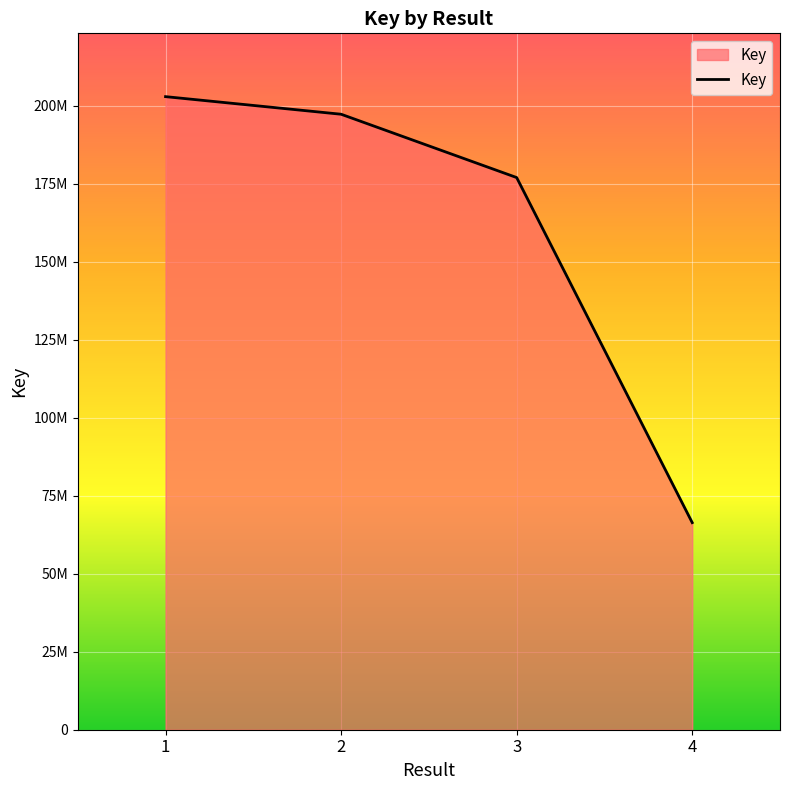

Which label corresponds to the smallest value in the chart?

4